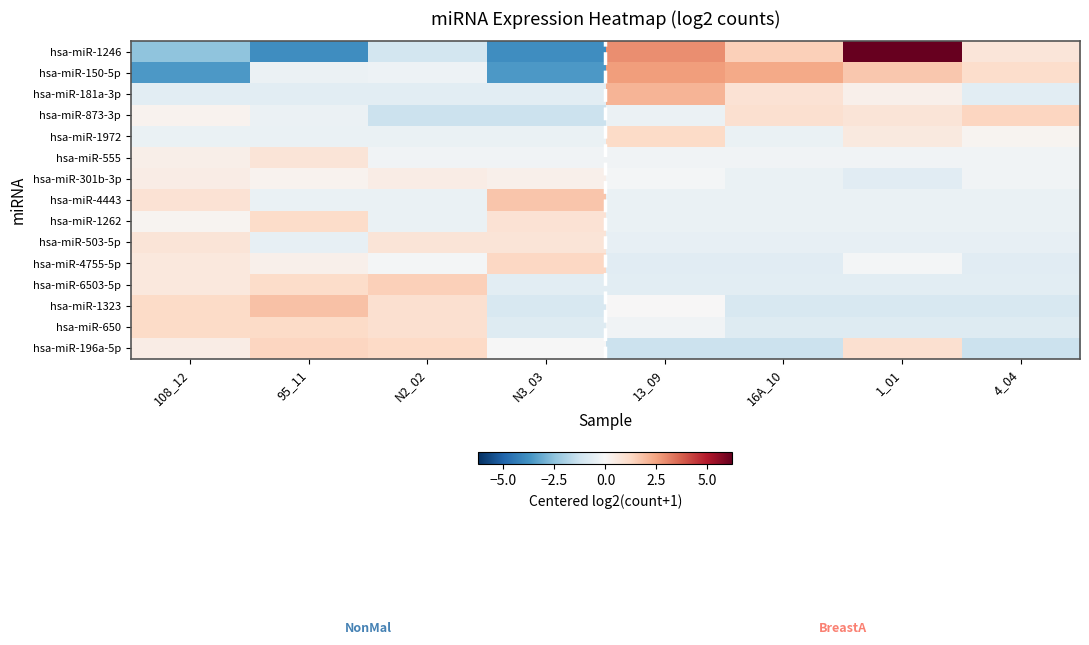

How many data points does each series have?

8